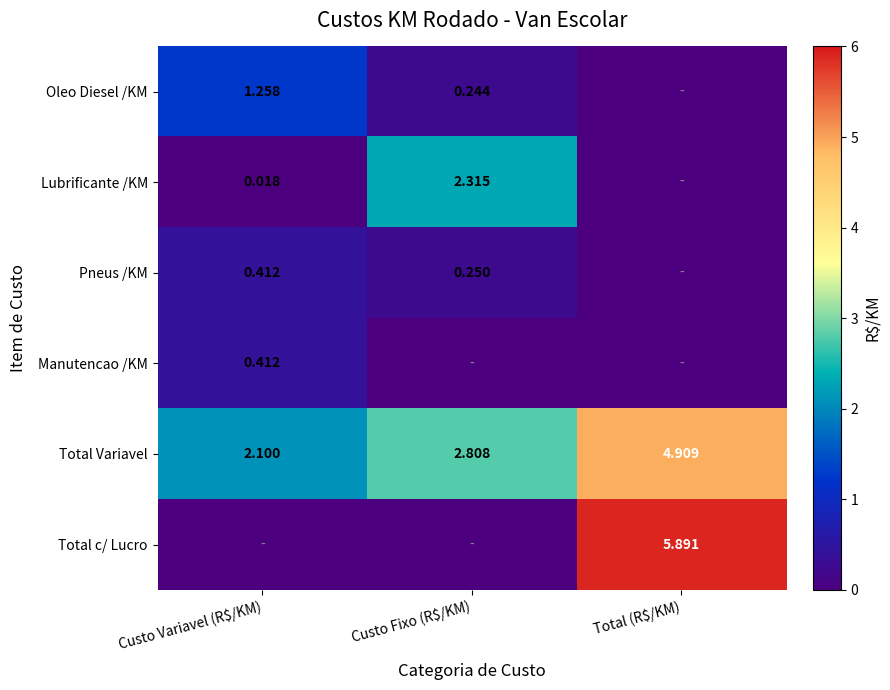

Is it true that Total c/ Lucro equals 5.9 at Total (R$/KM)?

True